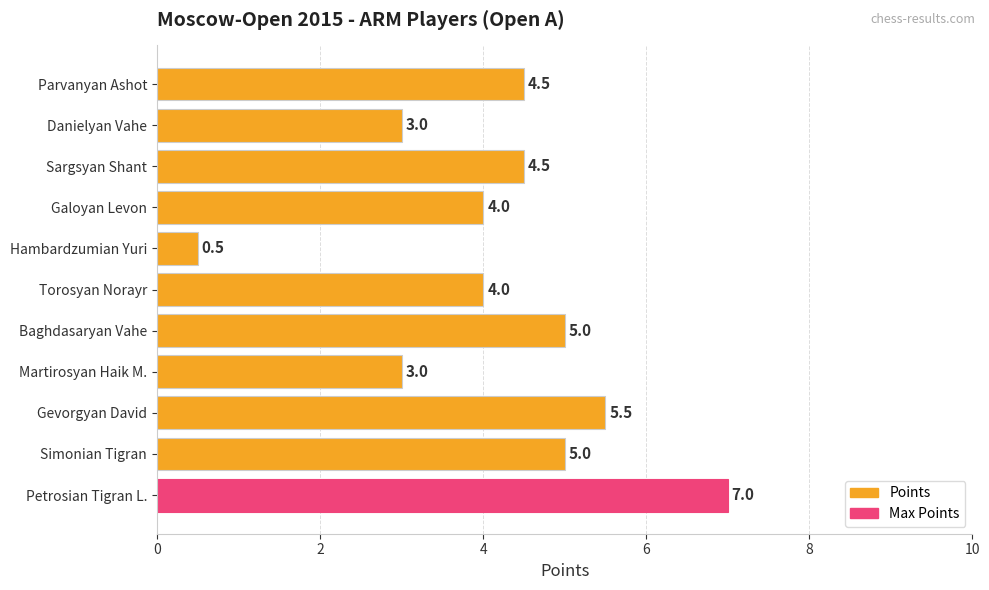

How many series are shown in this chart?

1